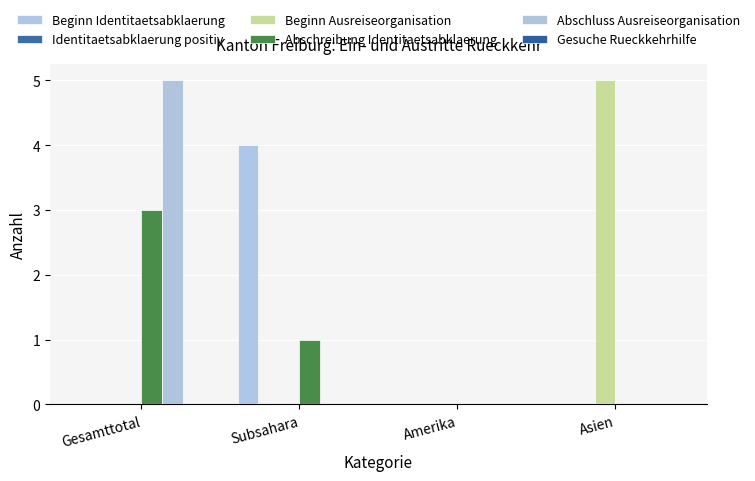

How many categories are shown in the chart?

4